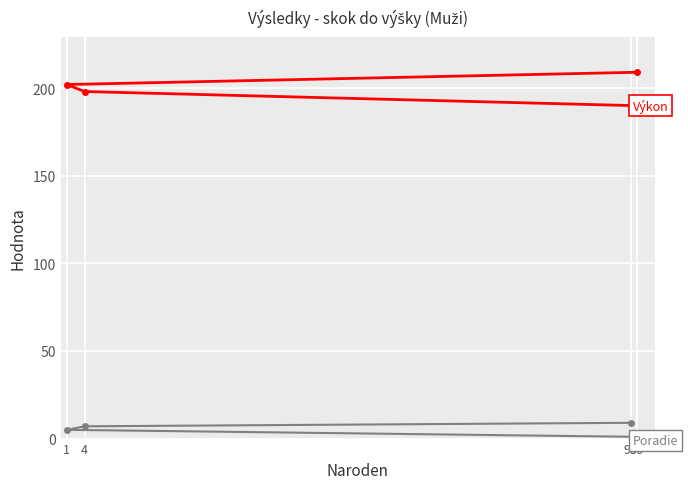

What is the difference between the highest and lowest values at 96?

208